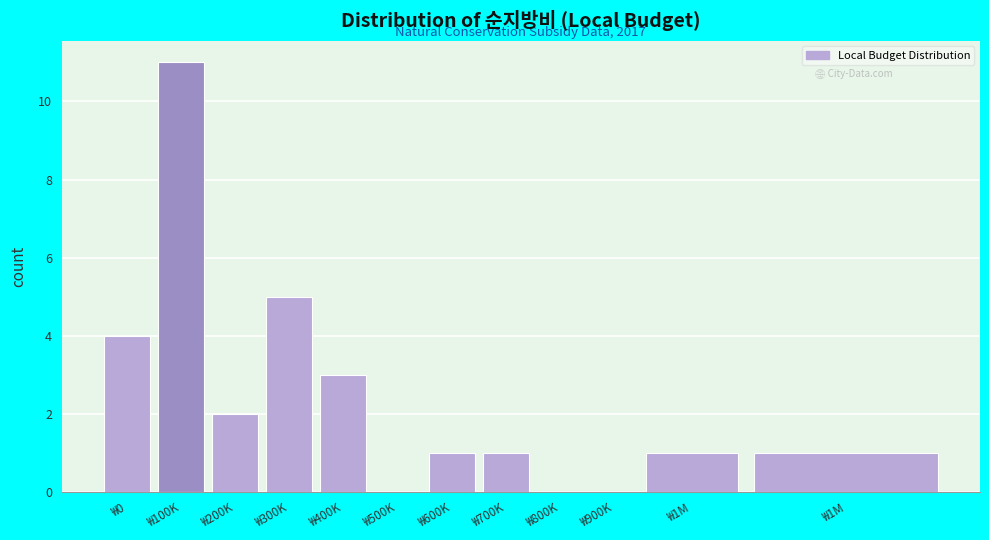

How many distinct data groups are displayed?

1